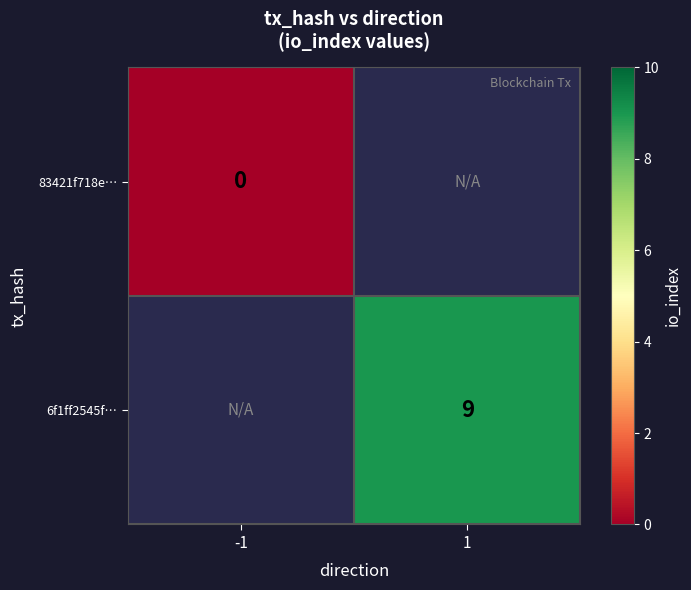

True or false: 6f1ff2545f… has a value of 9 at 1.

True